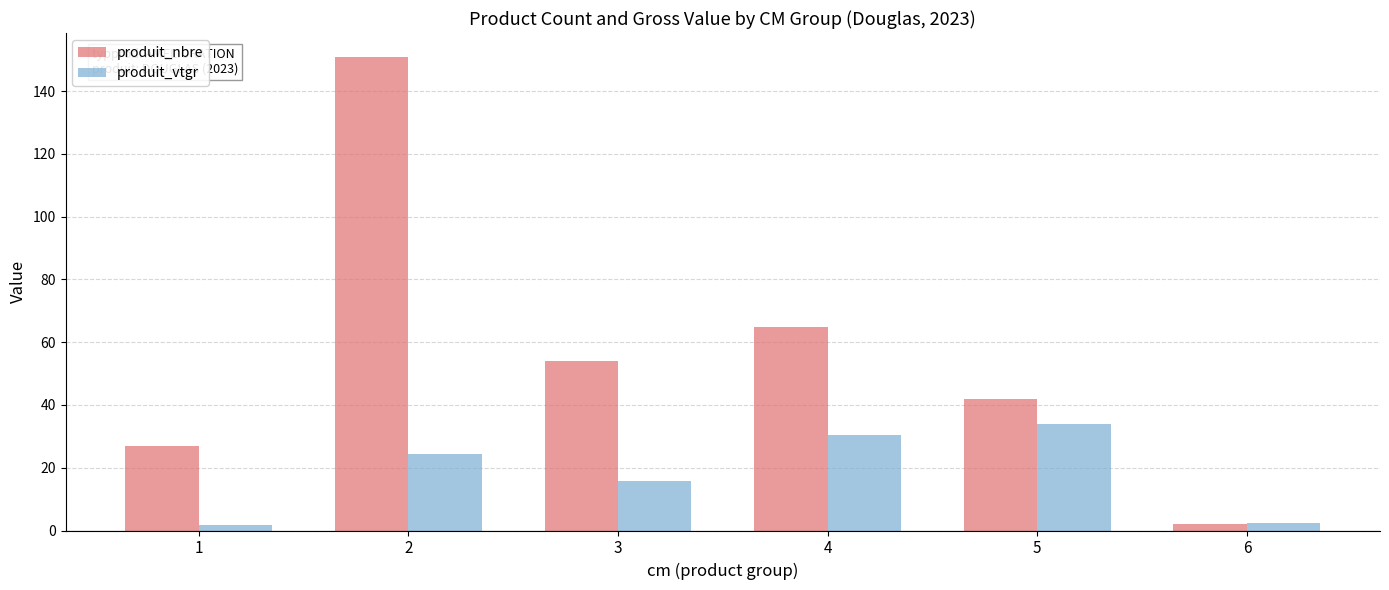

What is the difference between the second highest and minimum values in the produit_vtgr series?

28.8